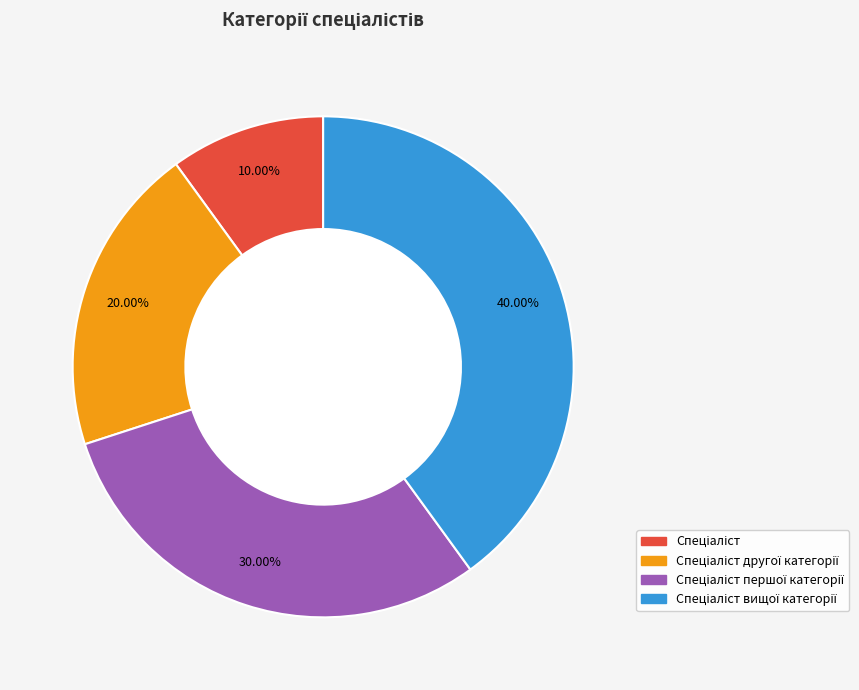

Is there any slice that represents more than half of the pie?

No